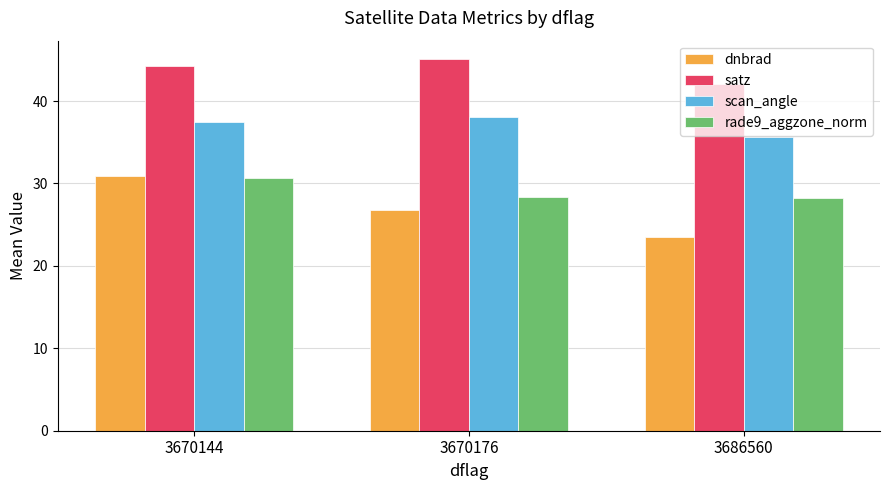

What is the approximate value of scan_angle at 3670176?

38.0